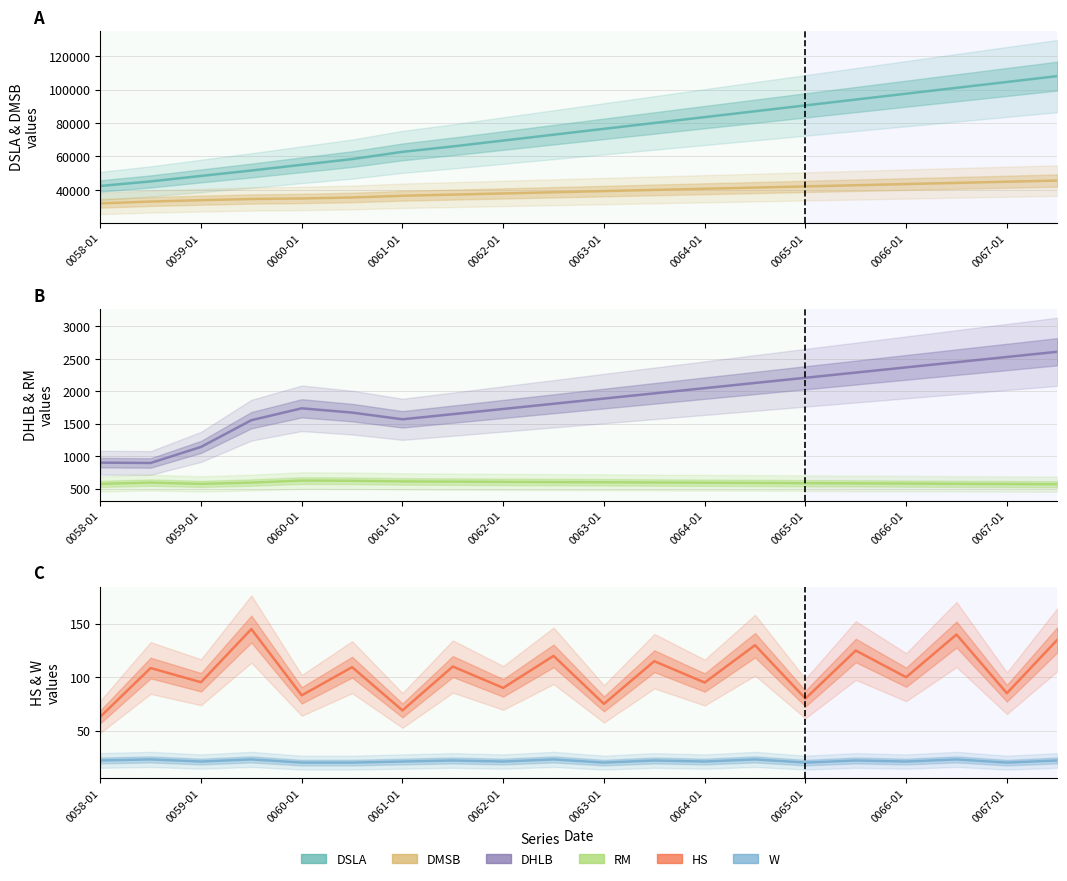

Is the value of W at 17 greater than the value of DSLA at 14?

No